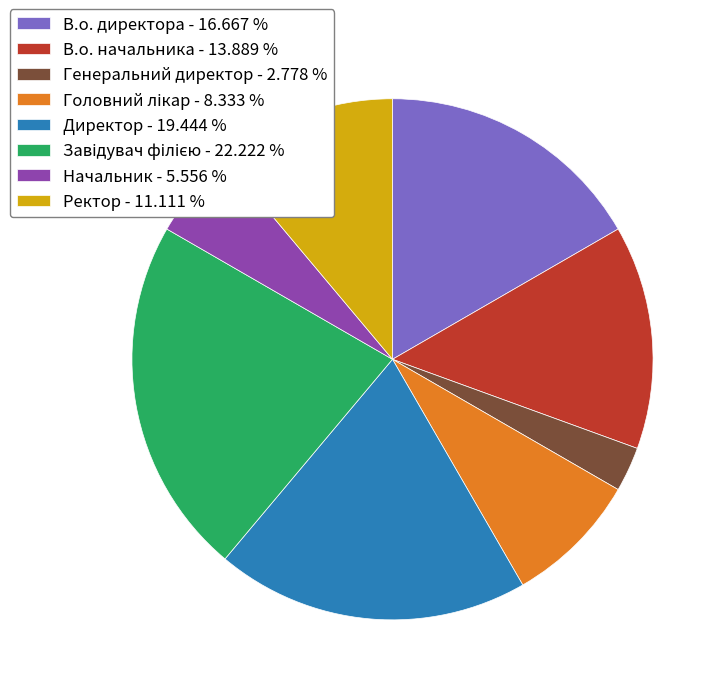

Which category has the smallest portion of the pie?

Генеральний директор